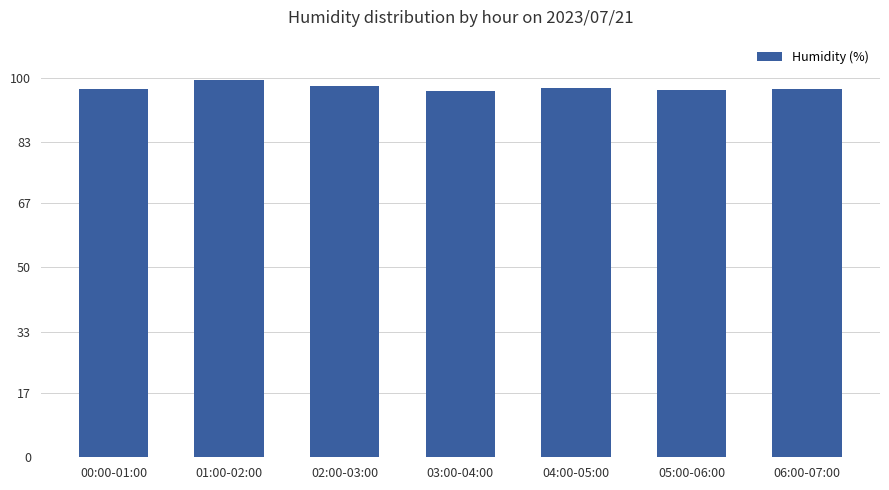

Is it true that the value at 01:00-02:00 is 46.0?

False